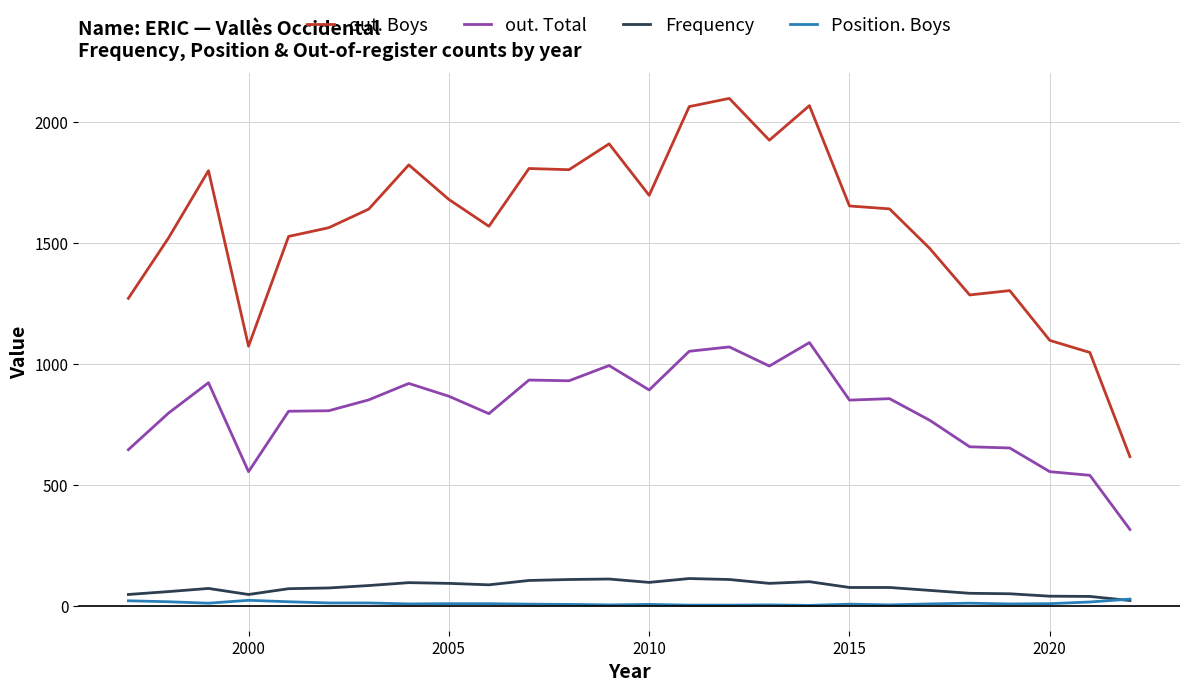

What is the sum of all Frequency values?

1986